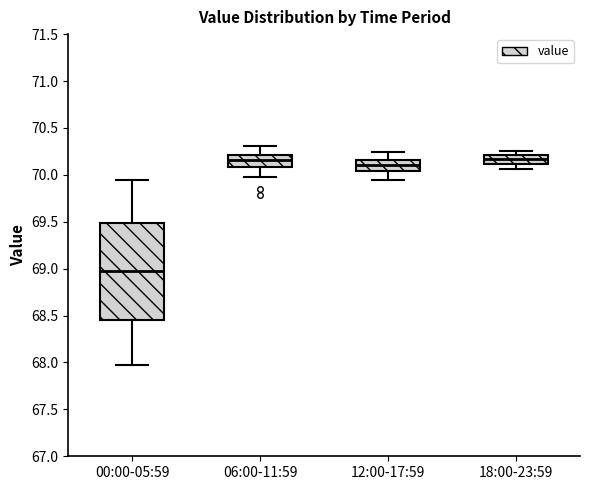

Where does the upper whisker of the box for 00:00-05:59 end on the y-axis? The values are not printed on the chart, so give them approximately, as read against the axis.

69.95